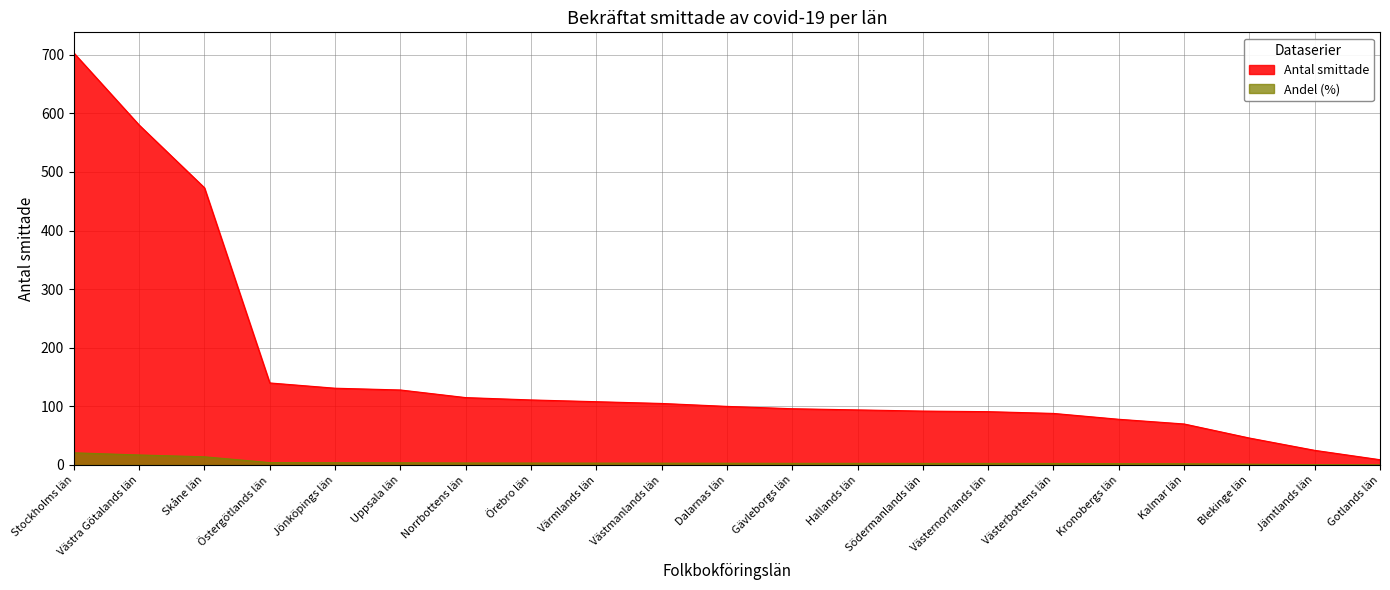

What is the smallest value displayed?

0.3